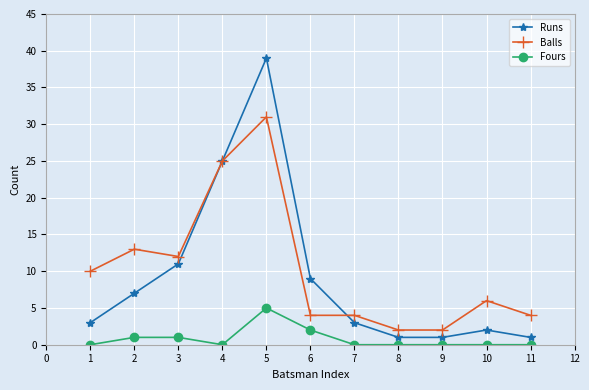

True or false: Balls has more than 0 points higher than both neighbors.

True